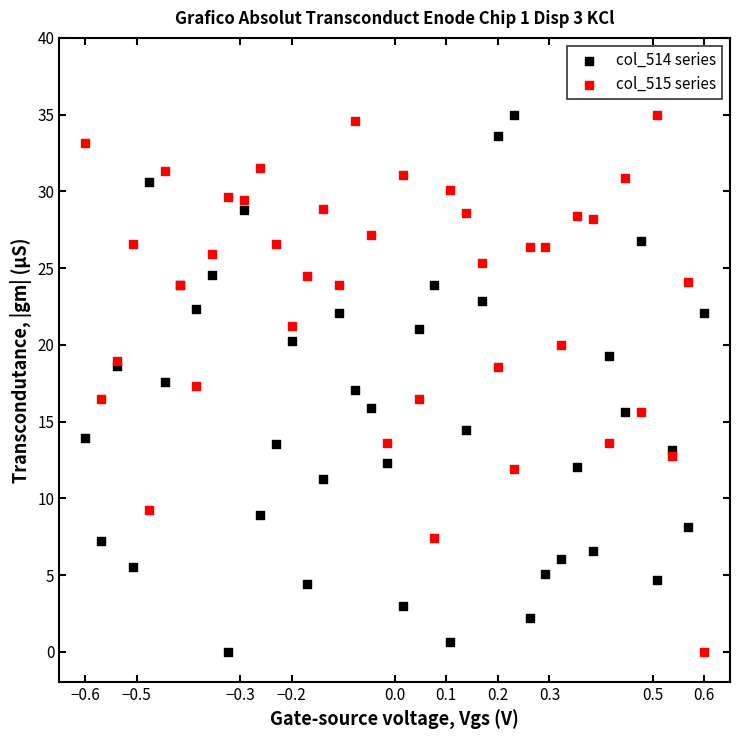

What is the X range (max minus min) for the scatter plot?

1.2